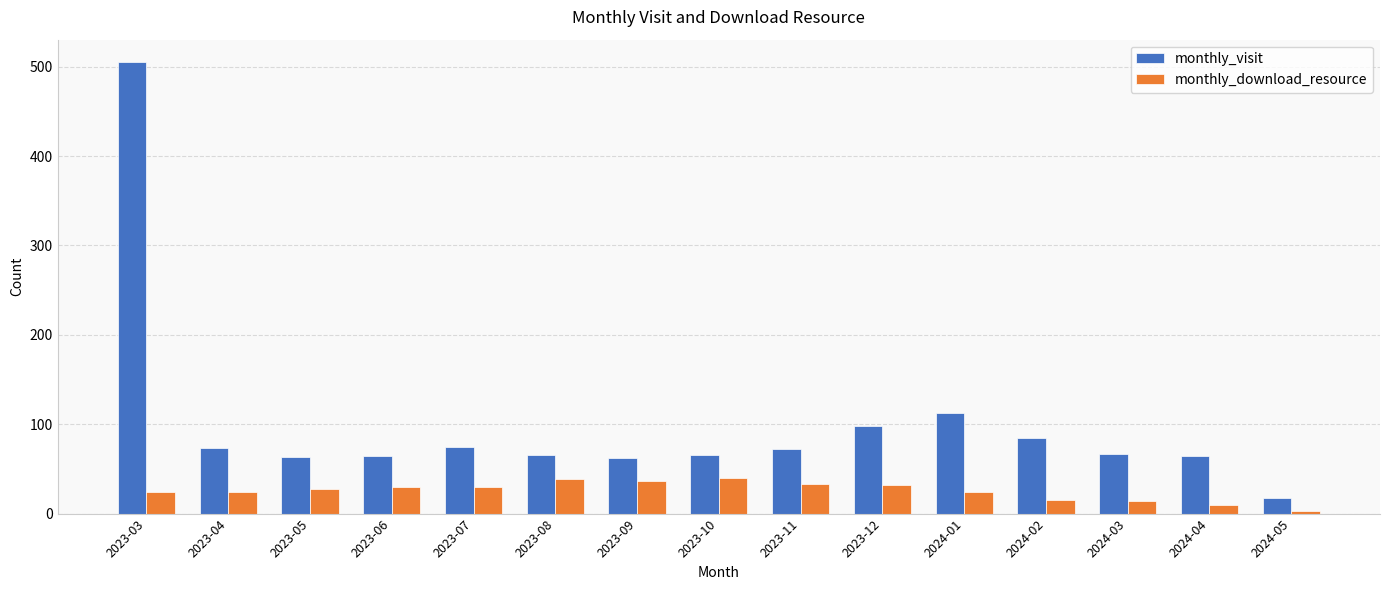

What is the smallest value displayed?

3